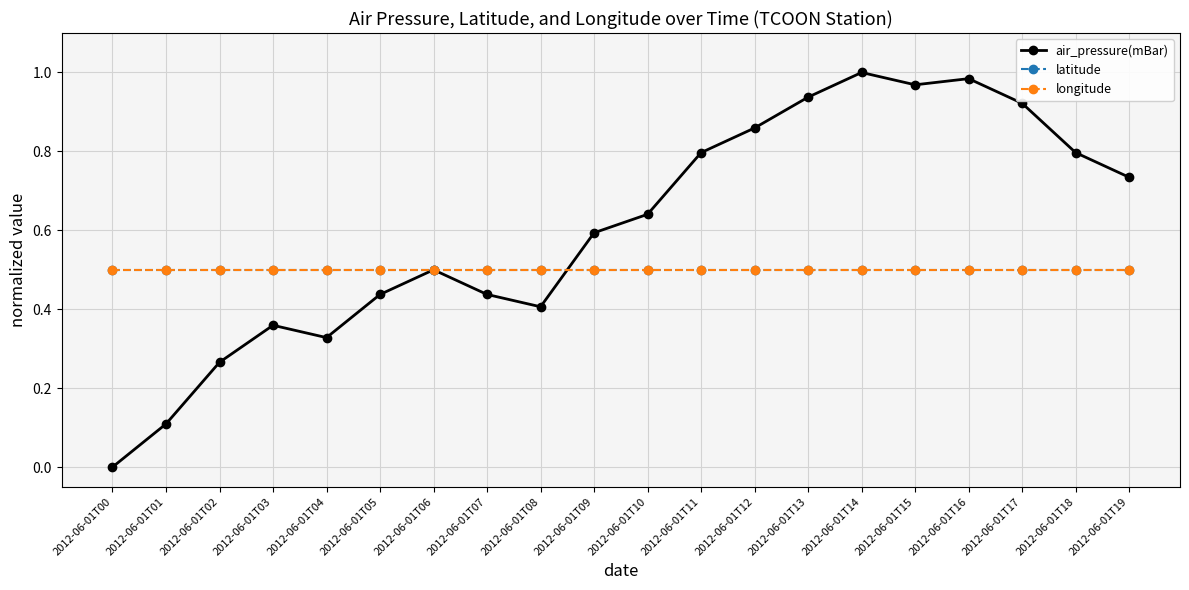

Does the chart have visible grid lines?

Yes